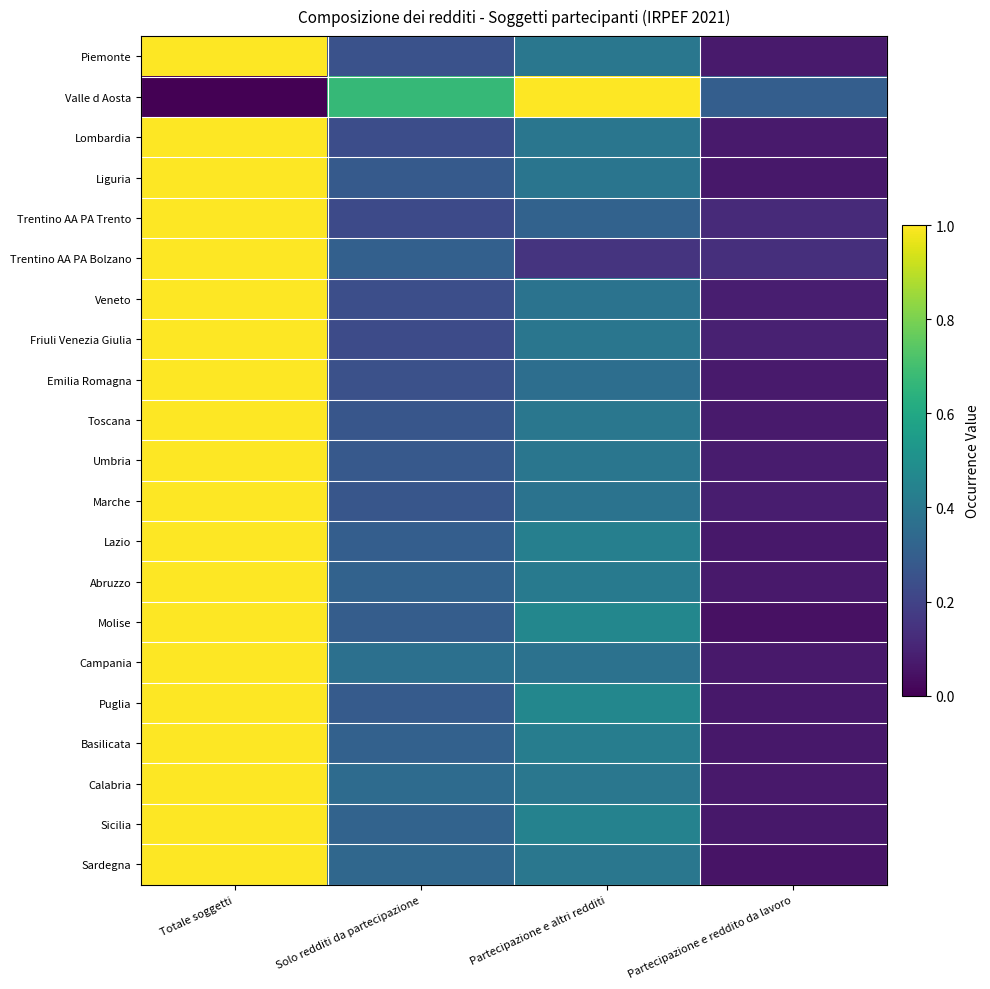

What is the total value across all series at Solo redditi da partecipazione?

6.4